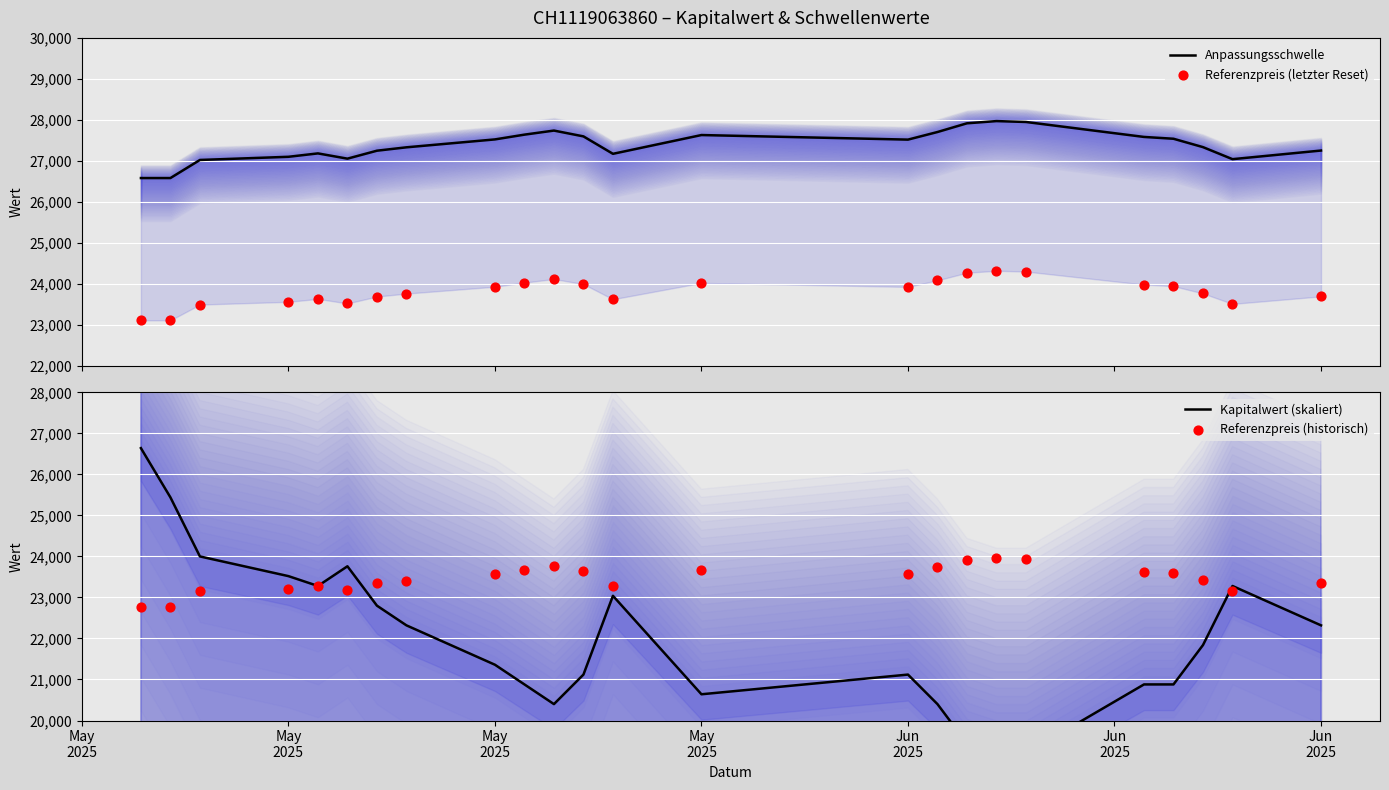

Which series has the widest spread of Y values?

Kapitalwert (skaliert)